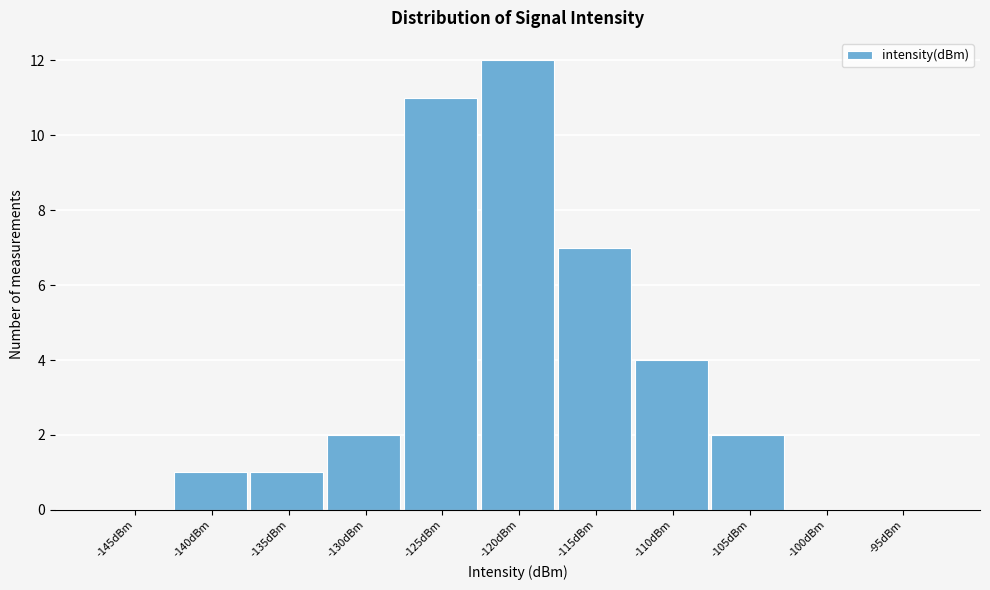

Reading left to right, extract all data points from this chart.

-145dBm=0	-140dBm=1	-135dBm=1	-130dBm=2	-125dBm=11	-120dBm=12	-115dBm=7	-110dBm=4	-105dBm=2	-100dBm=0	-95dBm=0